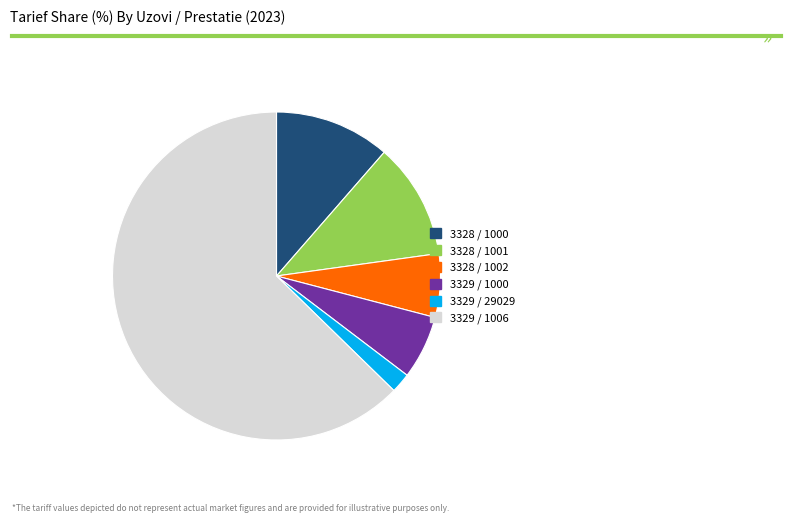

Is it true that 3329 / 1006 is 63% of the pie?

True